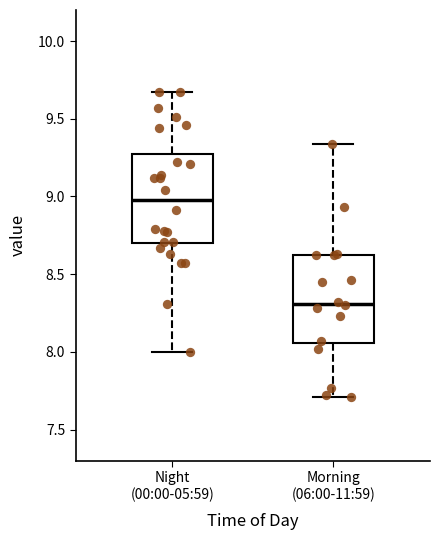

Where does the median line of the box for Night (00:00-05:59) sit on the y-axis? The values are not printed on the chart, so give them approximately, as read against the axis.

9.00